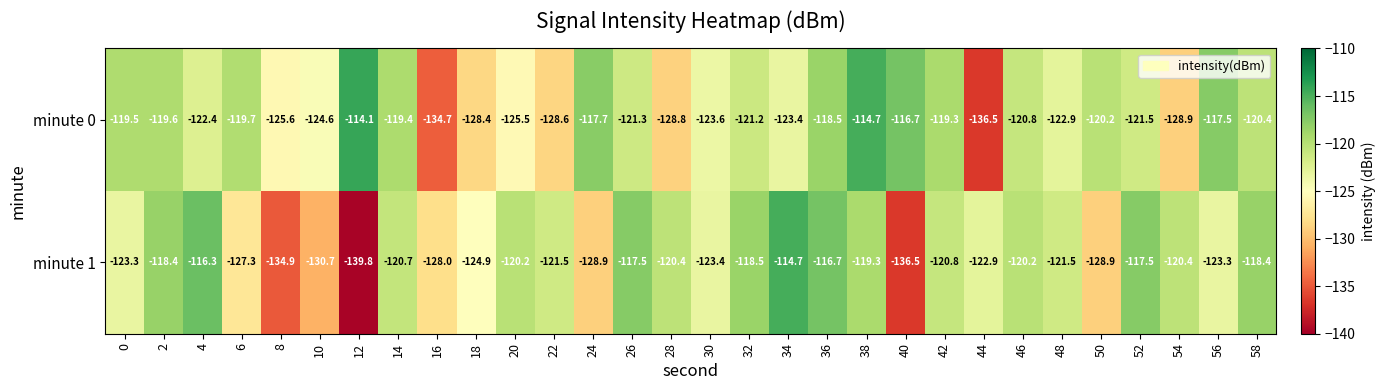

The value of minute 1 at 14 is -198.5. True or false?

False